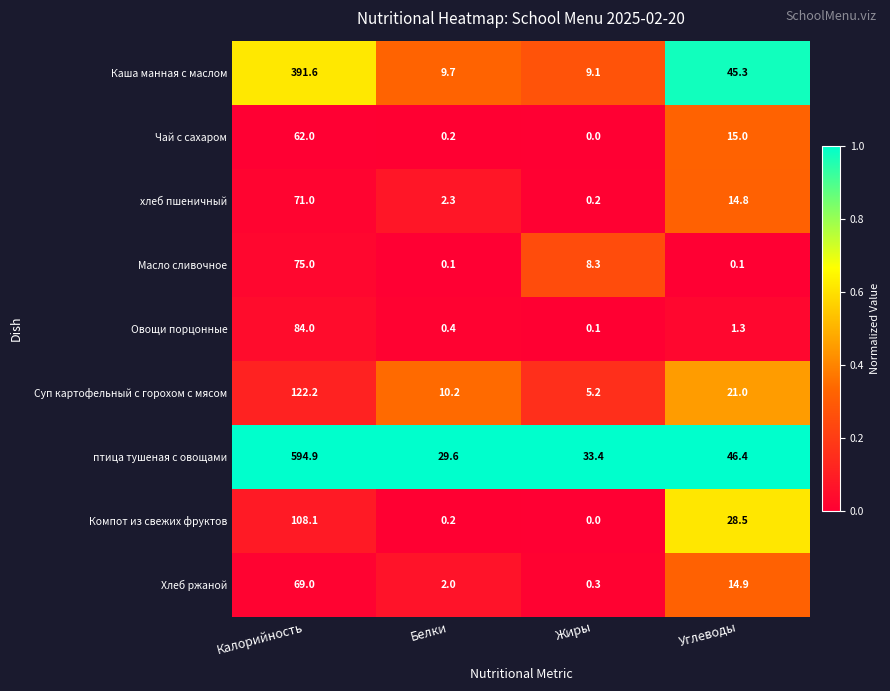

Which series has the largest total across all categories?

птица тушеная с овощами